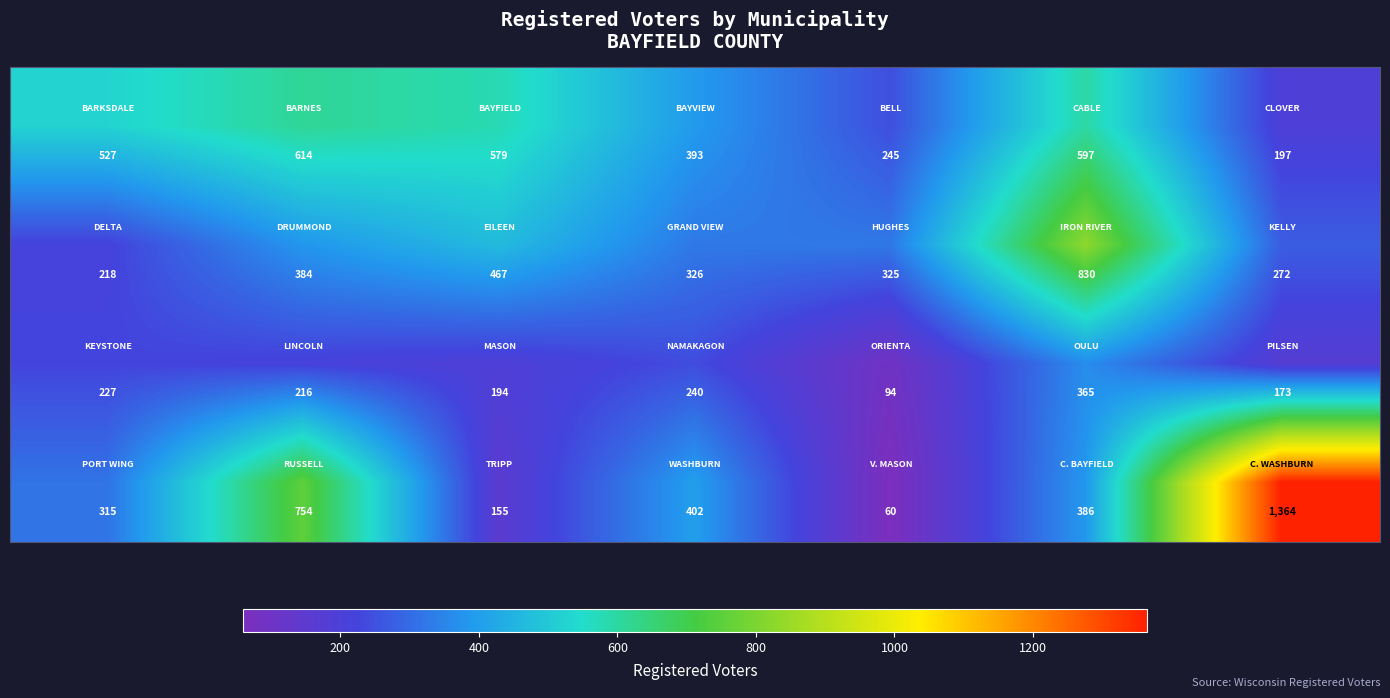

What is the smallest value displayed?

60